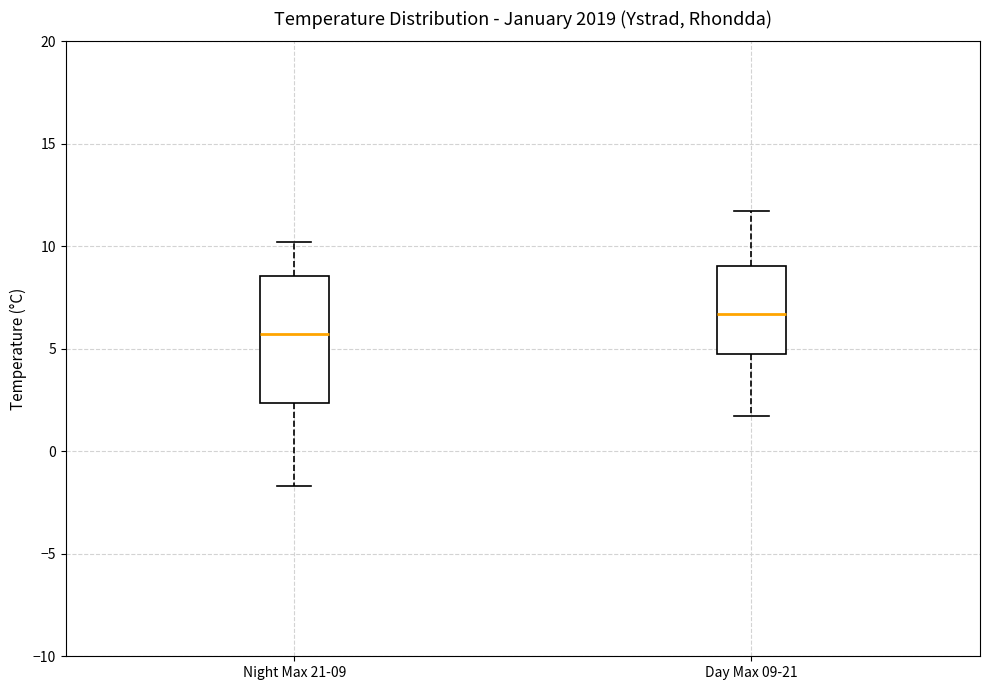

Where does the lower whisker of the box for Day Max 09-21 end on the y-axis? The values are not printed on the chart, so give them approximately, as read against the axis.

1.5